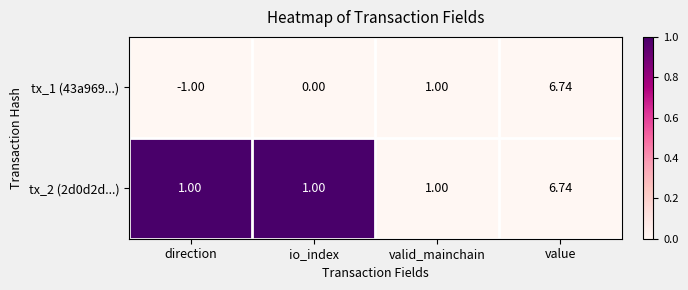

Which category has the lowest value in the tx_1 (43a969...) series?

direction